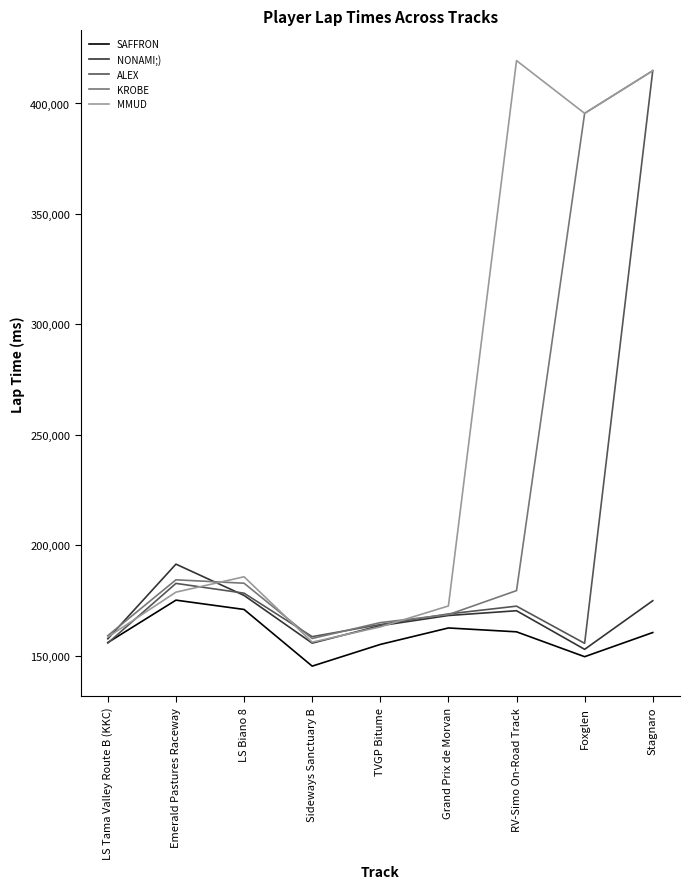

What is the spread (max minus min) of values at Foxglen?

246046